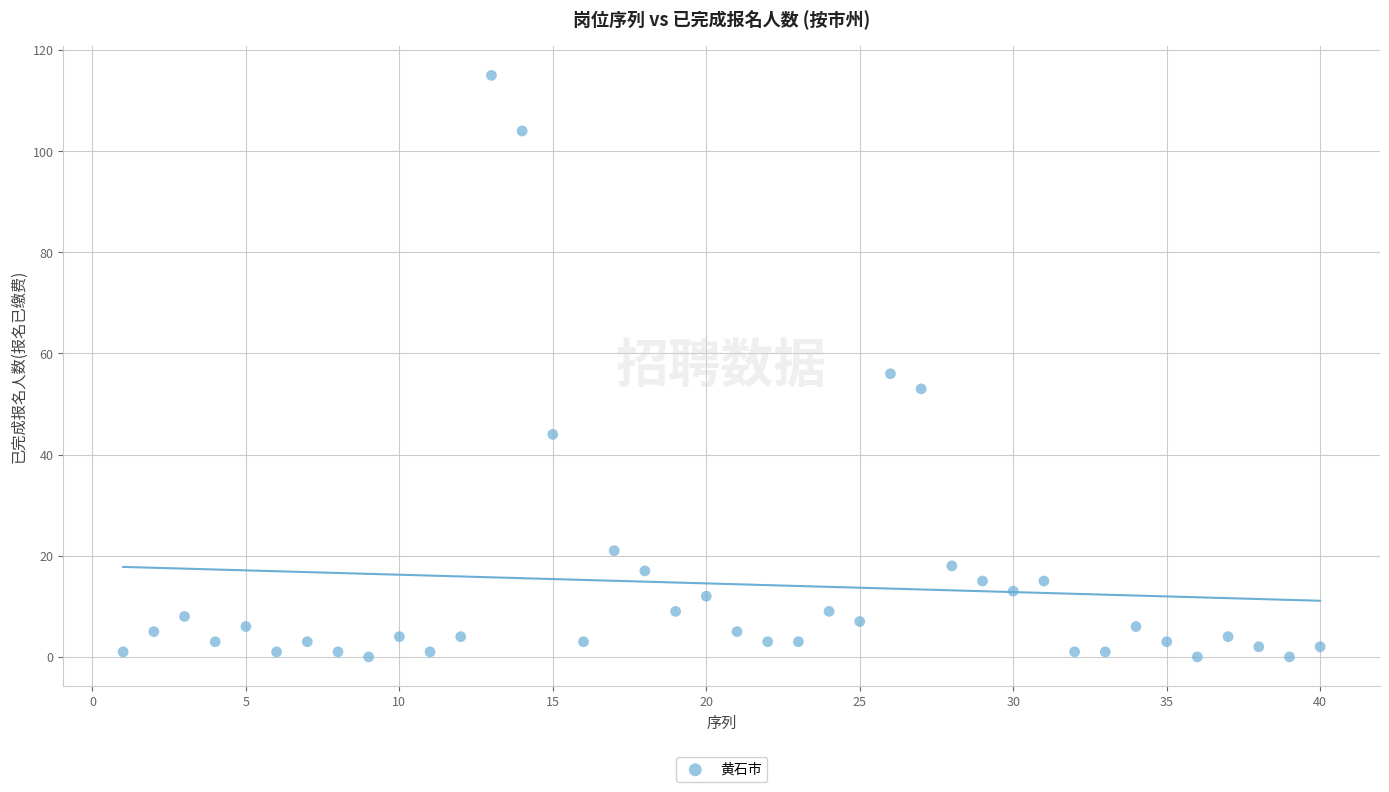

What is the range of Y values (max minus min)?

115